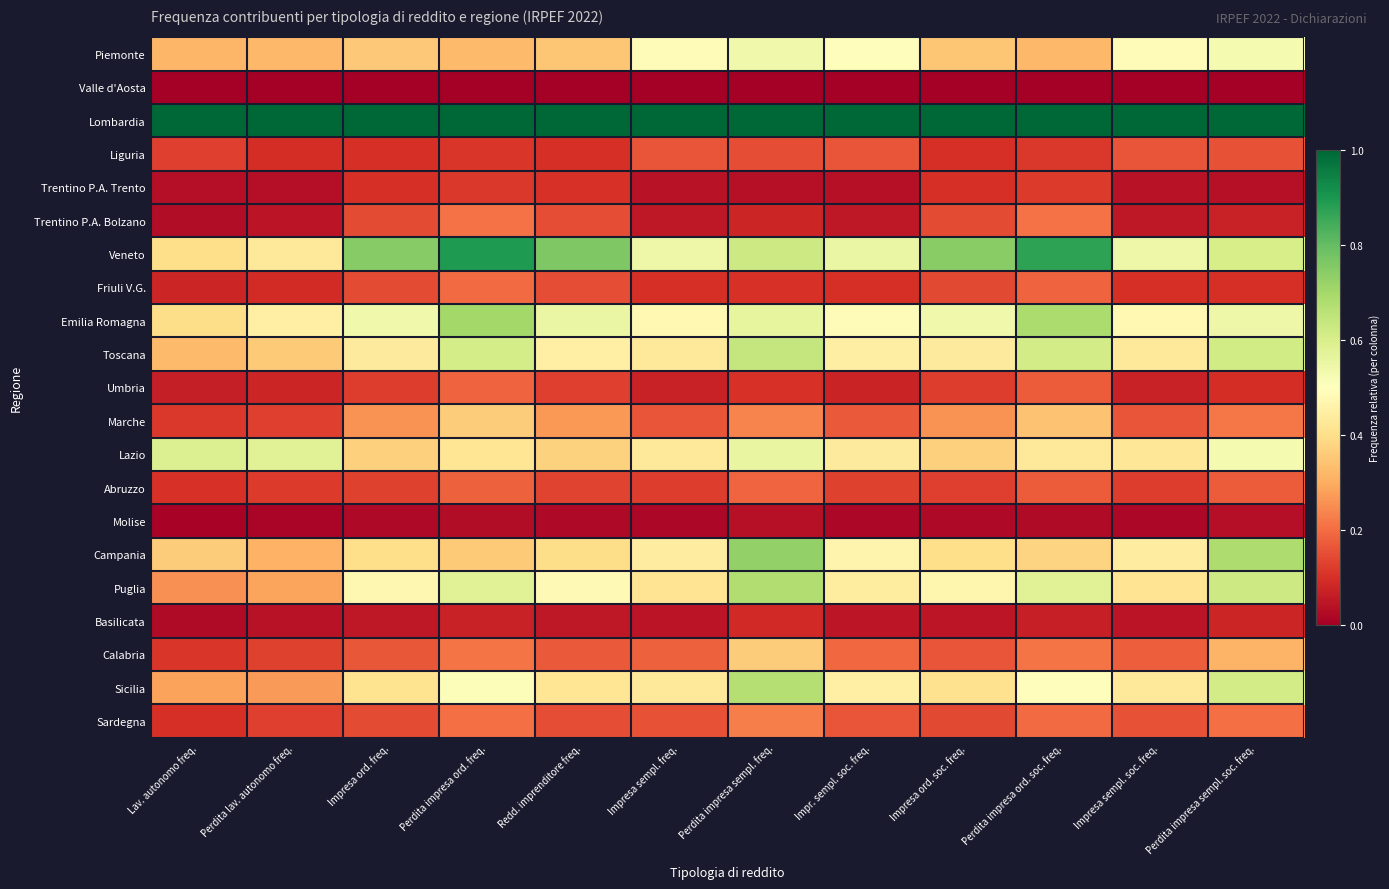

Which series has the widest spread of values?

Veneto